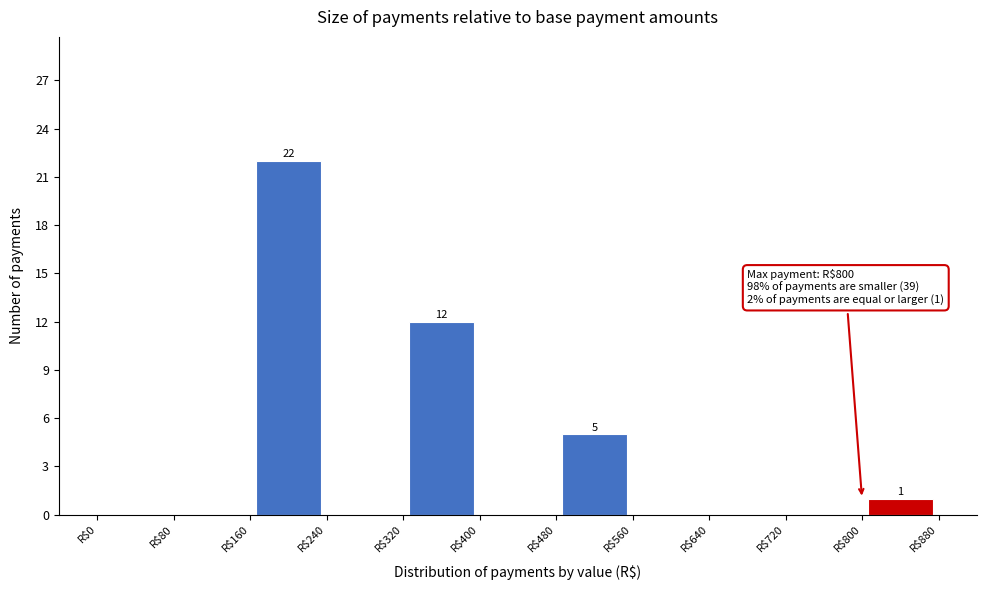

Which range on the x-axis has the tallest bar?

160 to 240